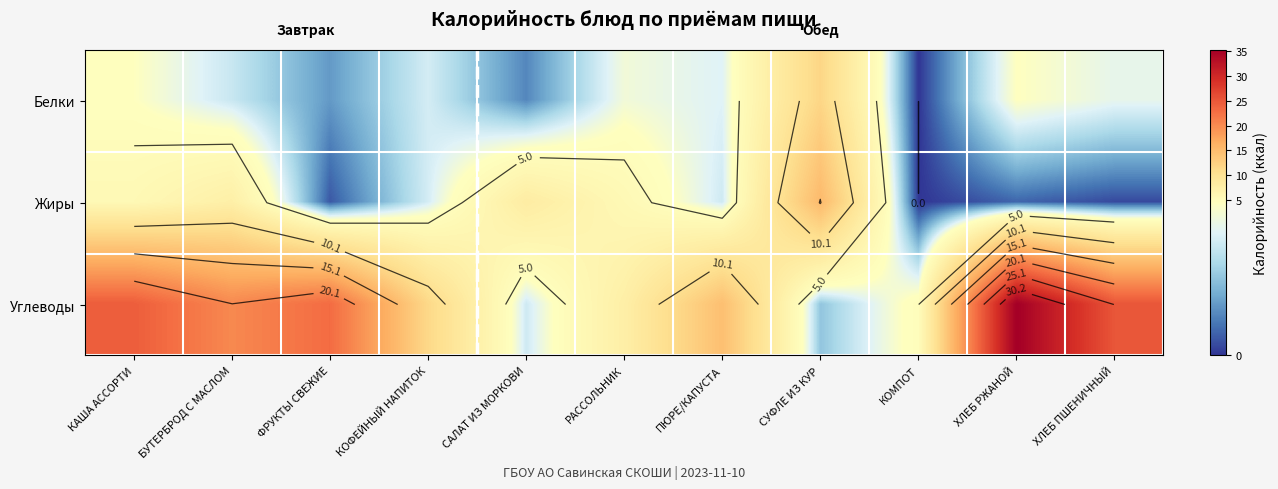

What value does the Углеводы series have at РАССОЛЬНИК?

7.6